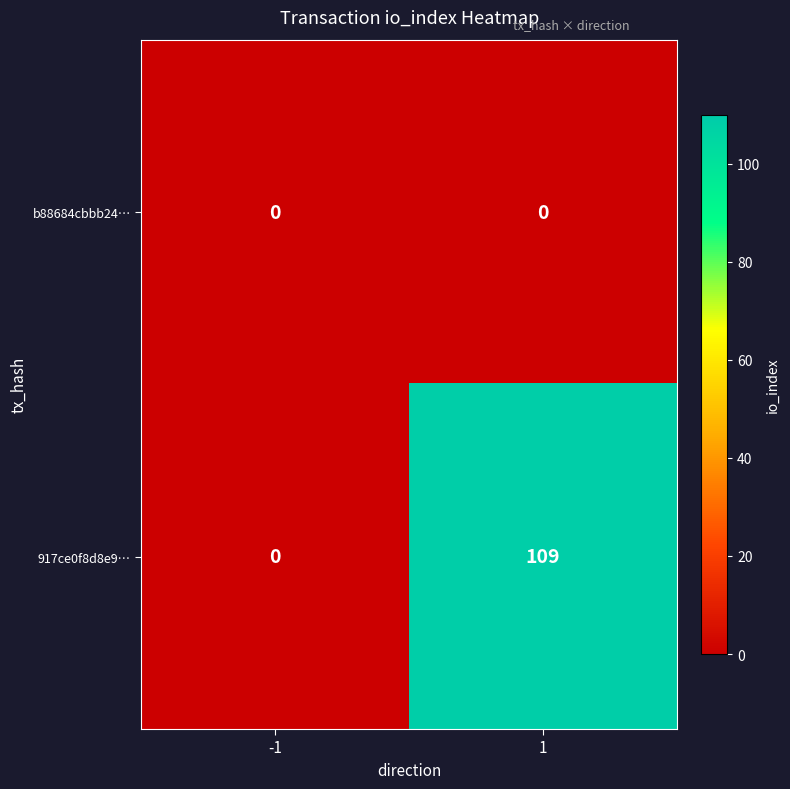

Which series has the largest total across all categories?

917ce0f8d8e9…